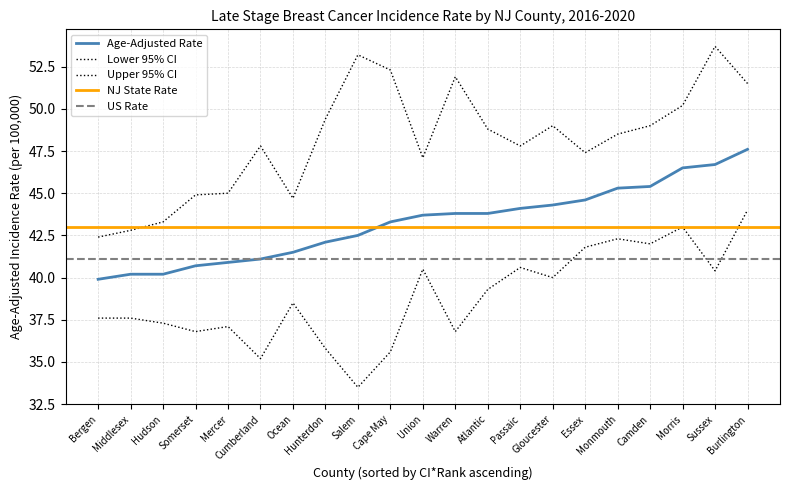

At which label is Lower 95% CI closest to 38?

Bergen